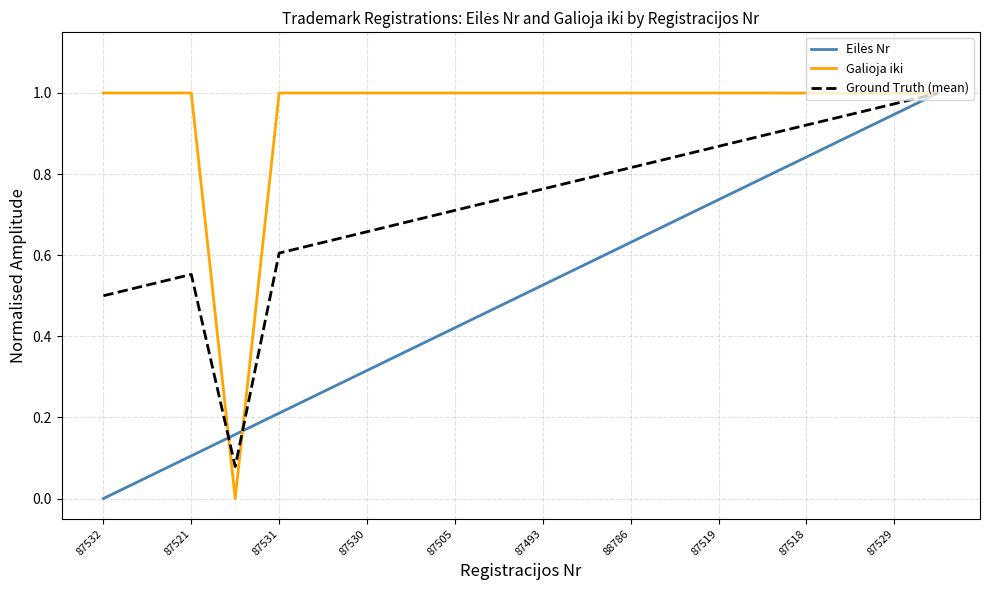

Is it true that Galioja iki equals 1.0 at 87518?

True